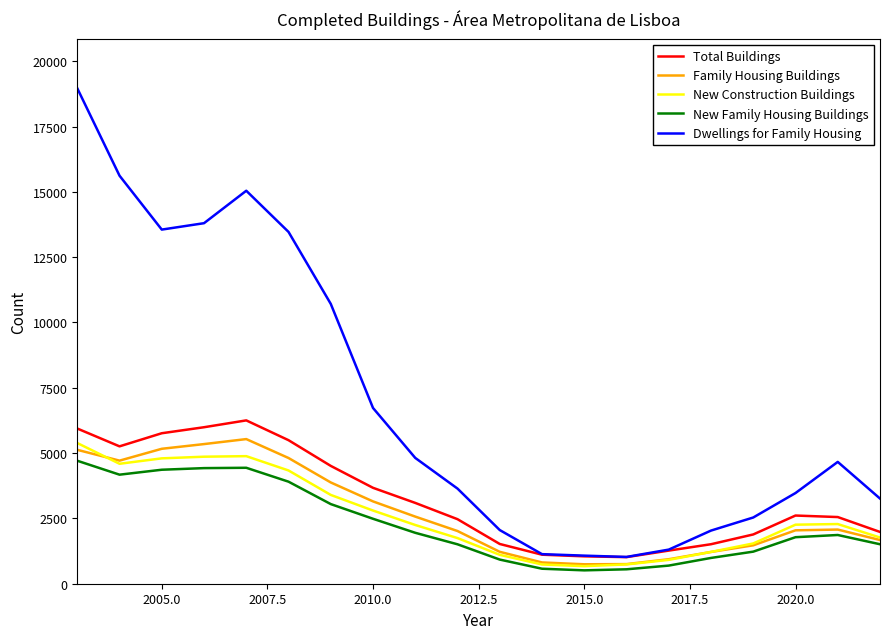

What is the sum of all New Construction Buildings values?

52287